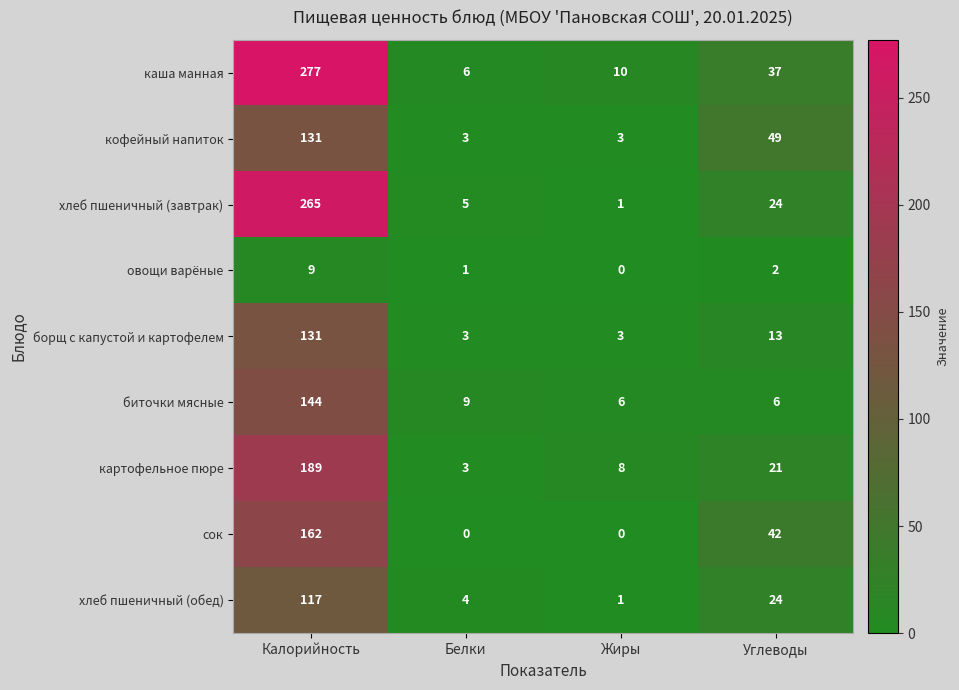

Rank the categories by хлеб пшеничный (обед) value from highest to lowest.

Калорийность, Углеводы, Белки, Жиры